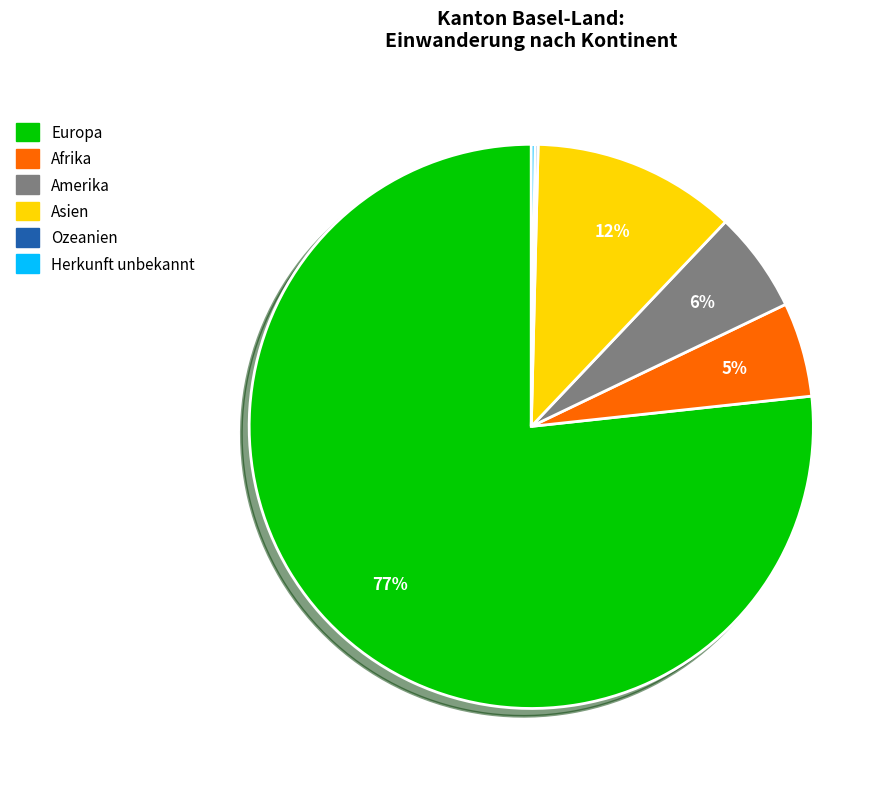

Does any single category account for the majority?

Yes